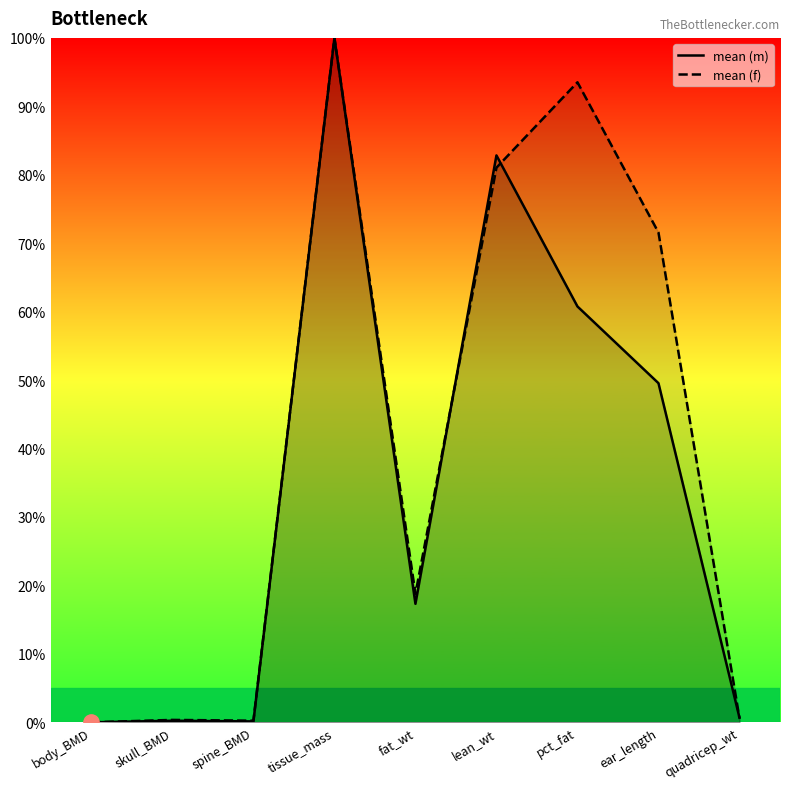

What position from the left is quadricep_wt?

9